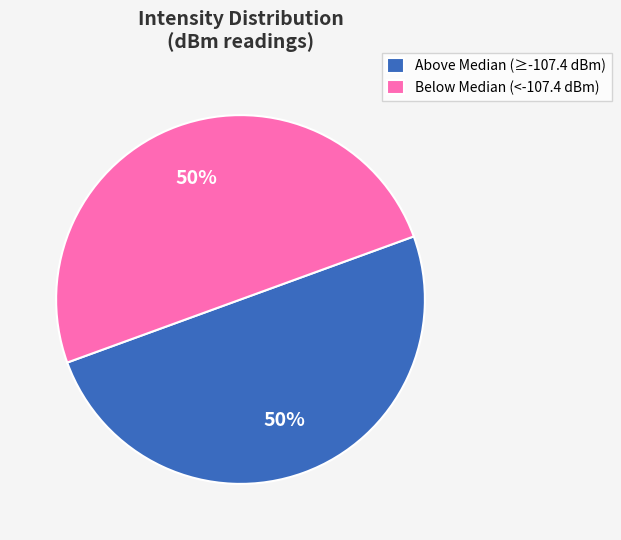

Approximately how many times larger is the value at Below Median (<-107.4 dBm) compared to Above Median (≥-107.4 dBm)?

1.0